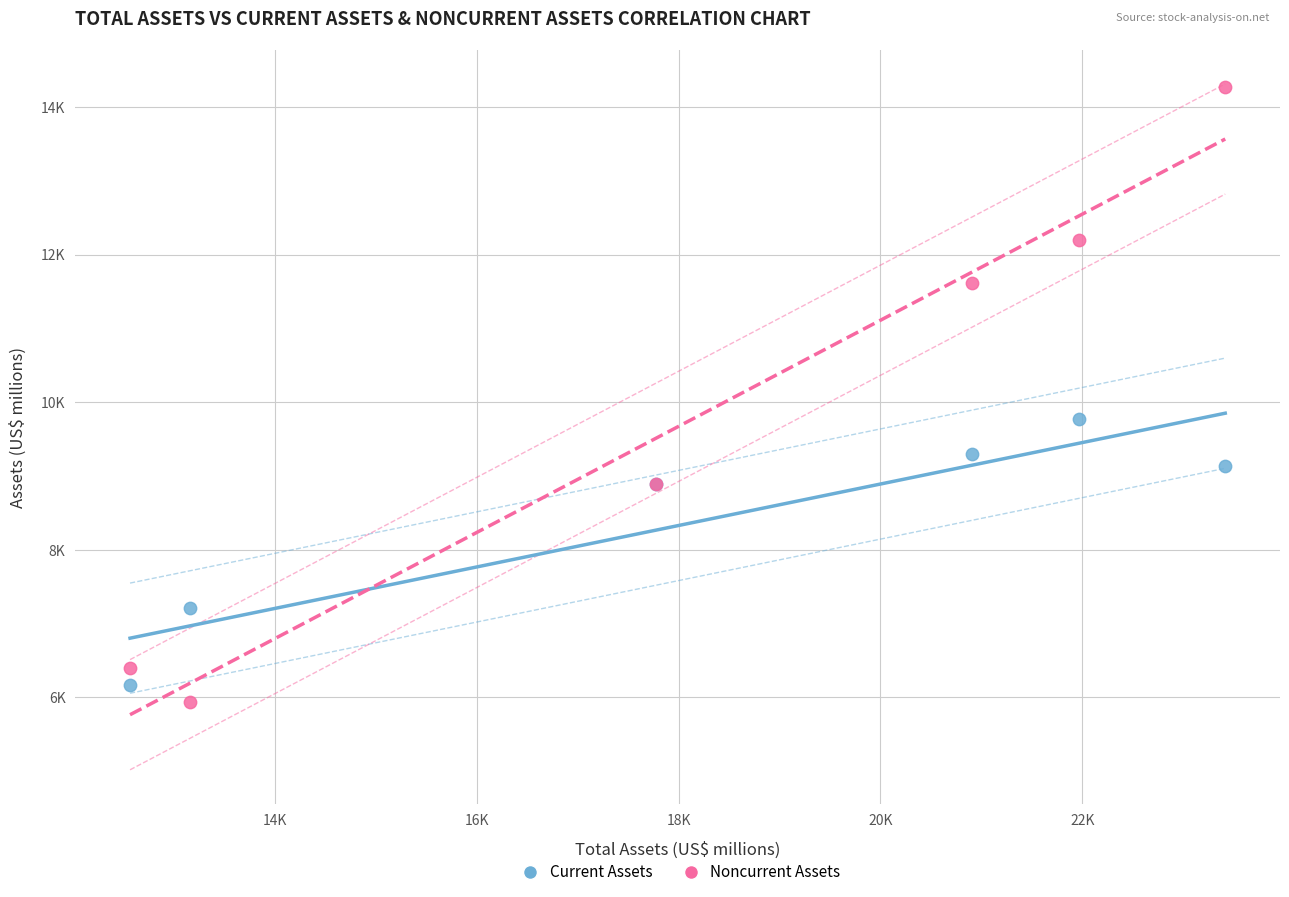

Which series has the largest Y range (max minus min)?

Noncurrent Assets